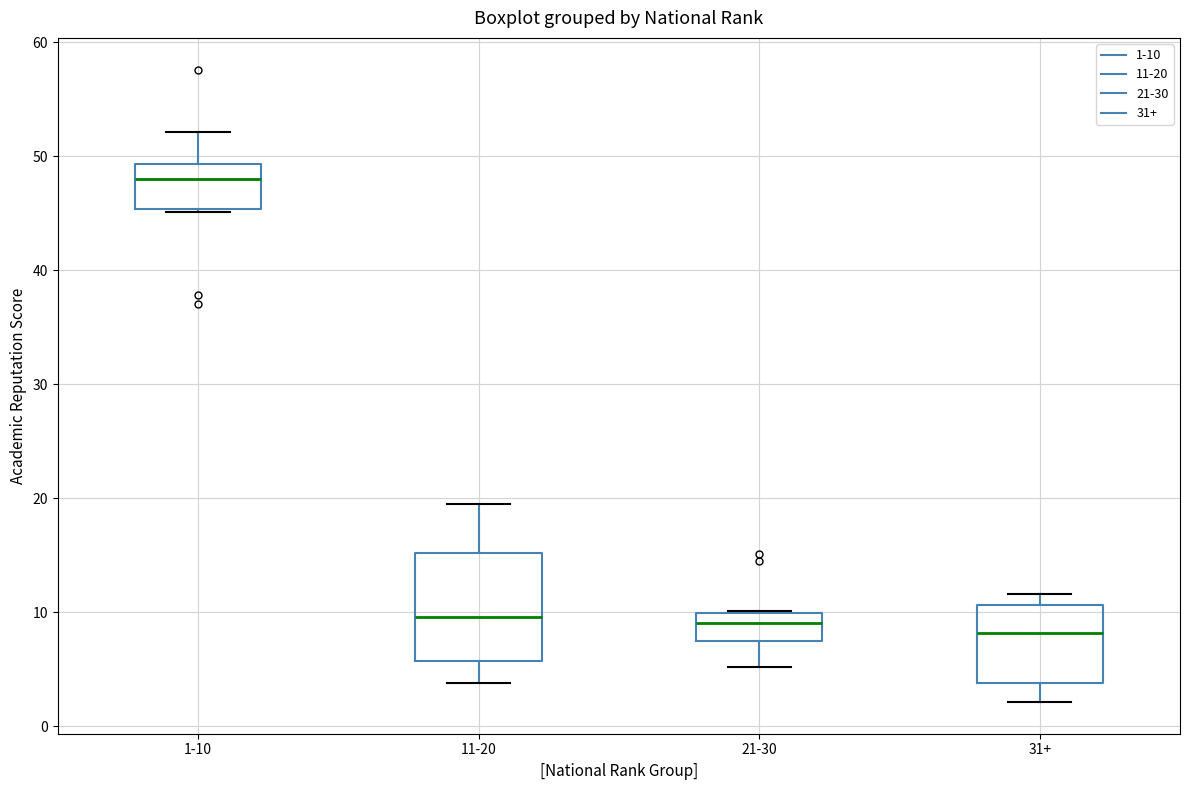

Where is the upper edge of the box for 1-10 on the y-axis? The values are not printed on the chart, so give them approximately, as read against the axis.

49